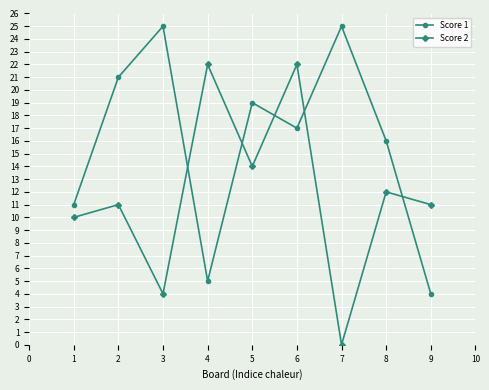

What is the difference between the highest and lowest values at 8?

4